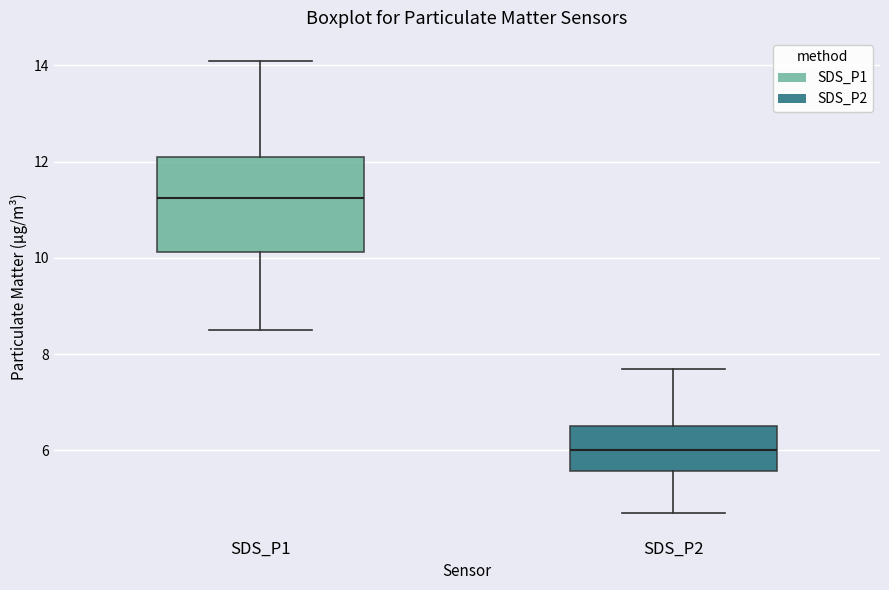

Which box is the tallest, from its lower edge to its upper edge?

SDS_P1